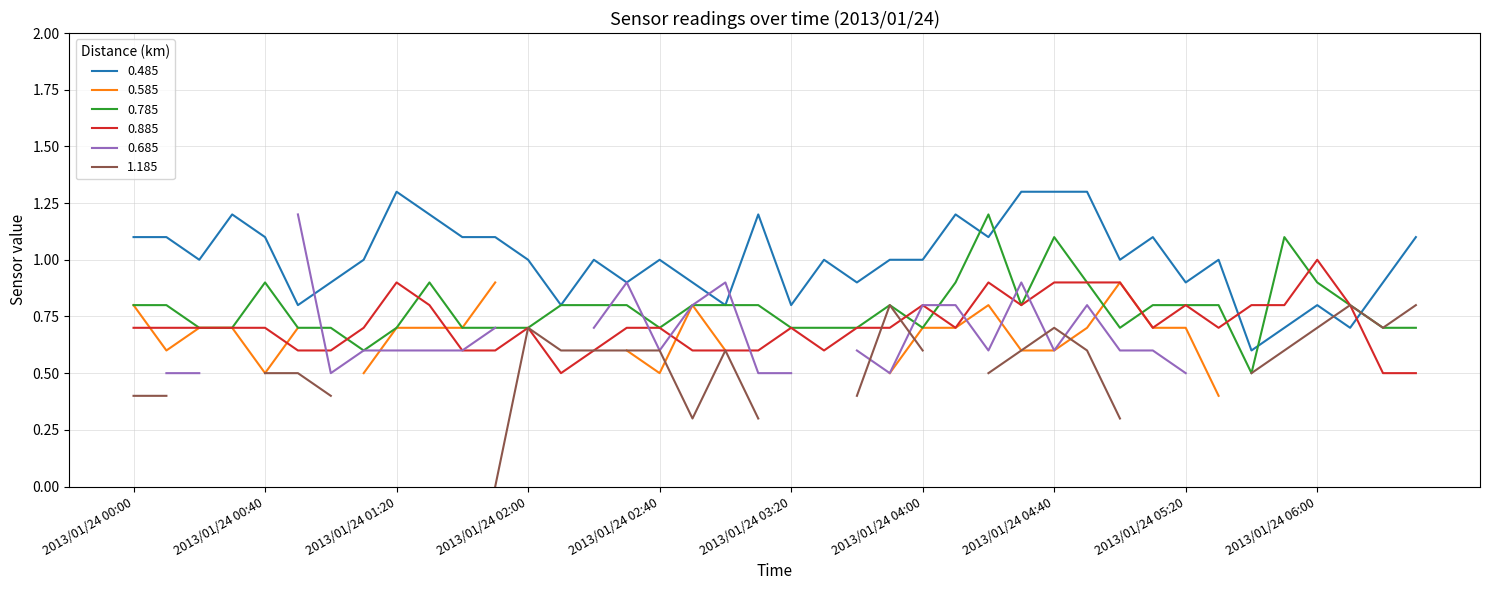

What is the lowest value of the 0.885 series?

0.5